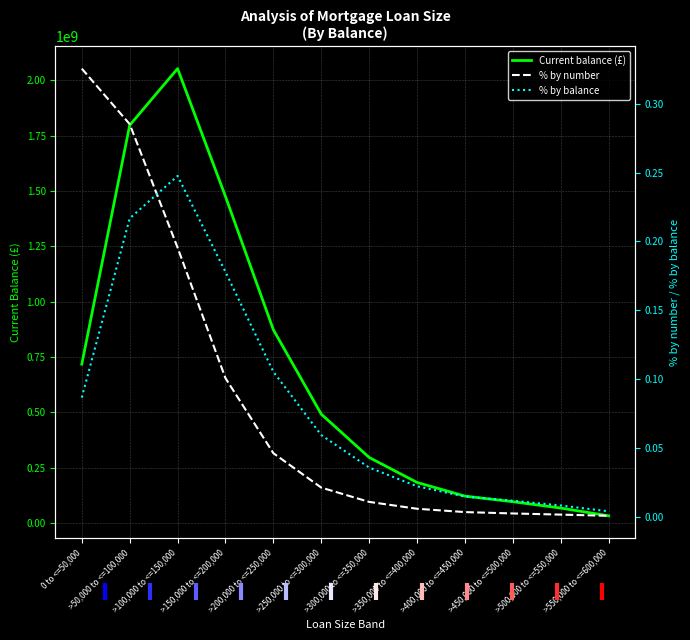

Between >50,000 to <=100,000 and >100,000 to <=150,000, which series saw the biggest shift?

Current balance (£)